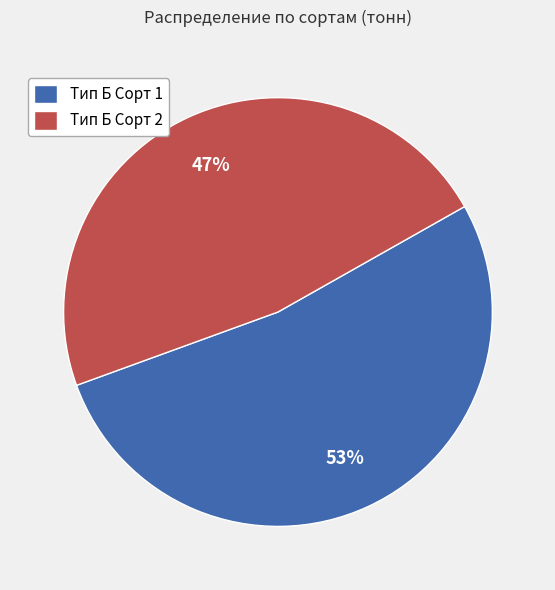

True or false: Тип Б Сорт 2 accounts for 40% of the total.

False